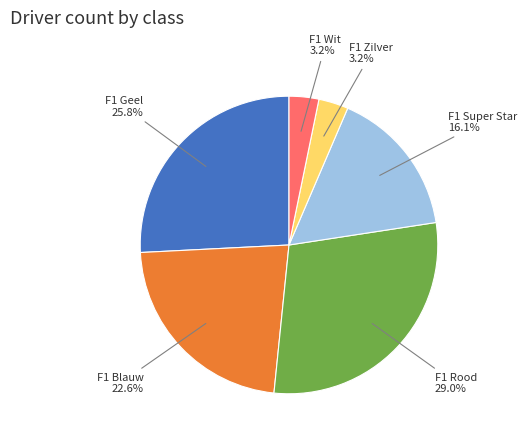

Between F1 Blauw and F1 Zilver, which is larger?

F1 Blauw